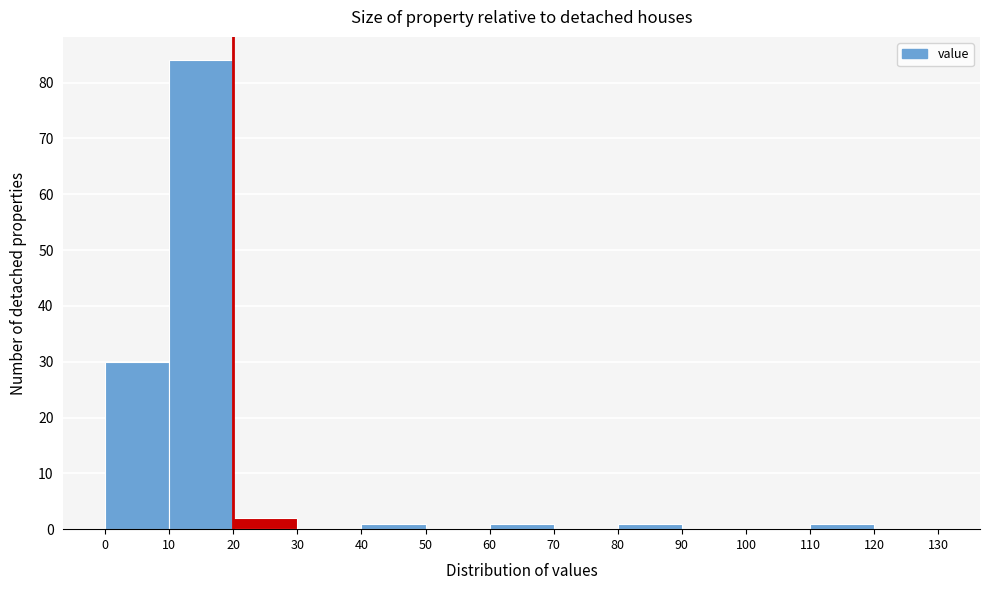

How tall is the bar that spans 40 to 50 on the x-axis? The values are not printed on the chart, so give them approximately, as read against the axis.

1